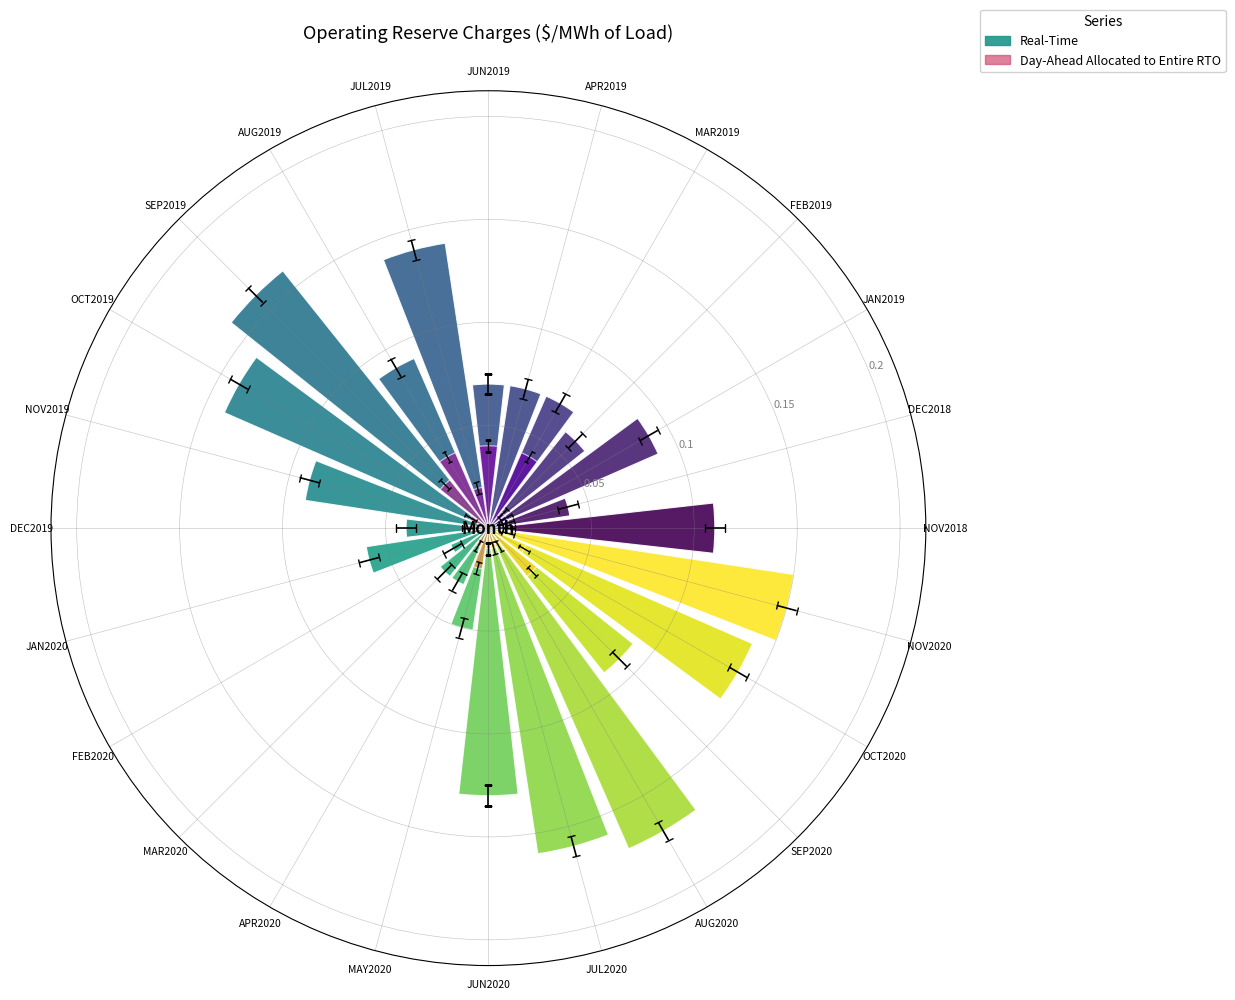

At how many categories does at least one series exceed 0?

24